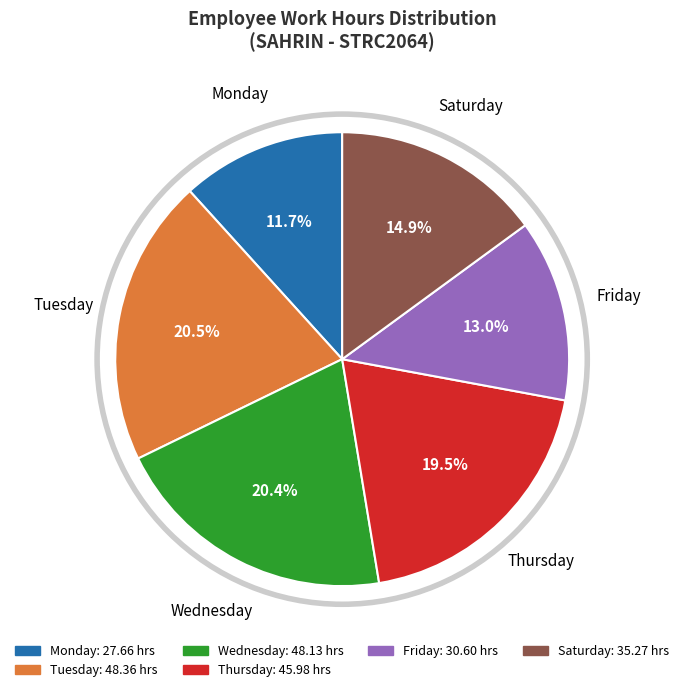

Is there a majority slice in this chart?

No